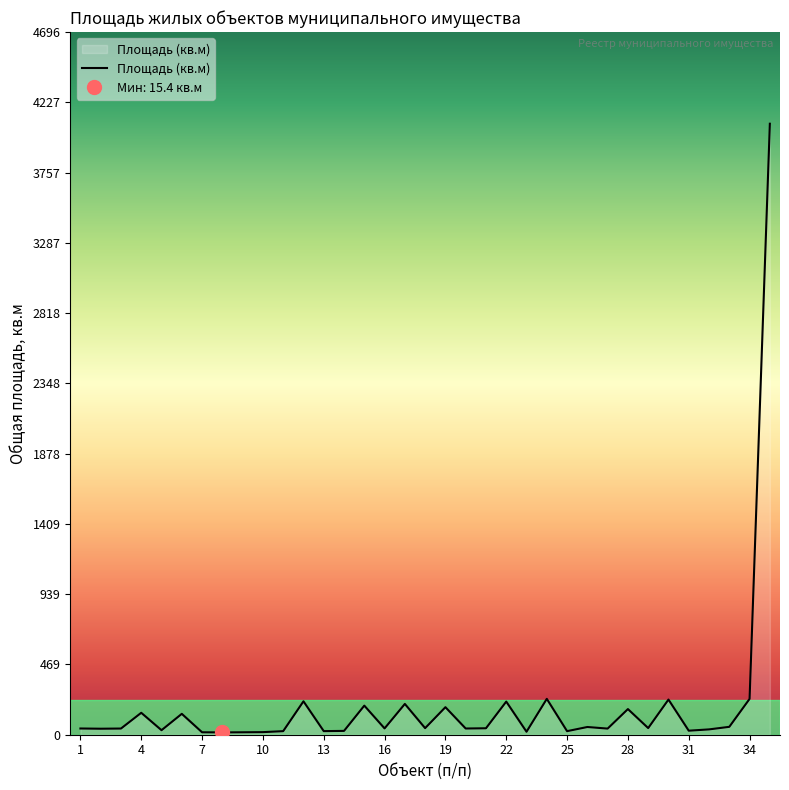

Where does the data first go above 42?

4